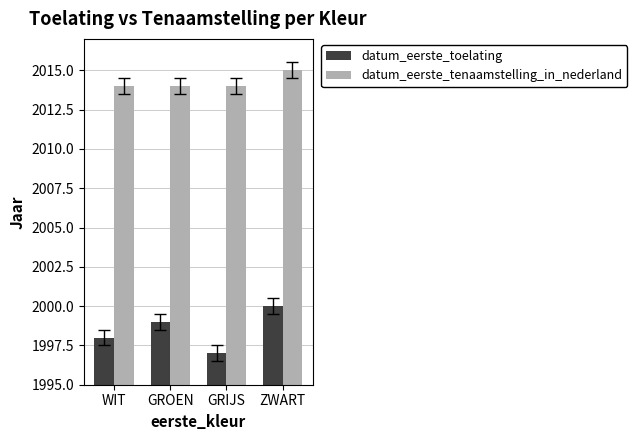

What is the difference between the datum_eerste_toelating values at ZWART and WIT?

2